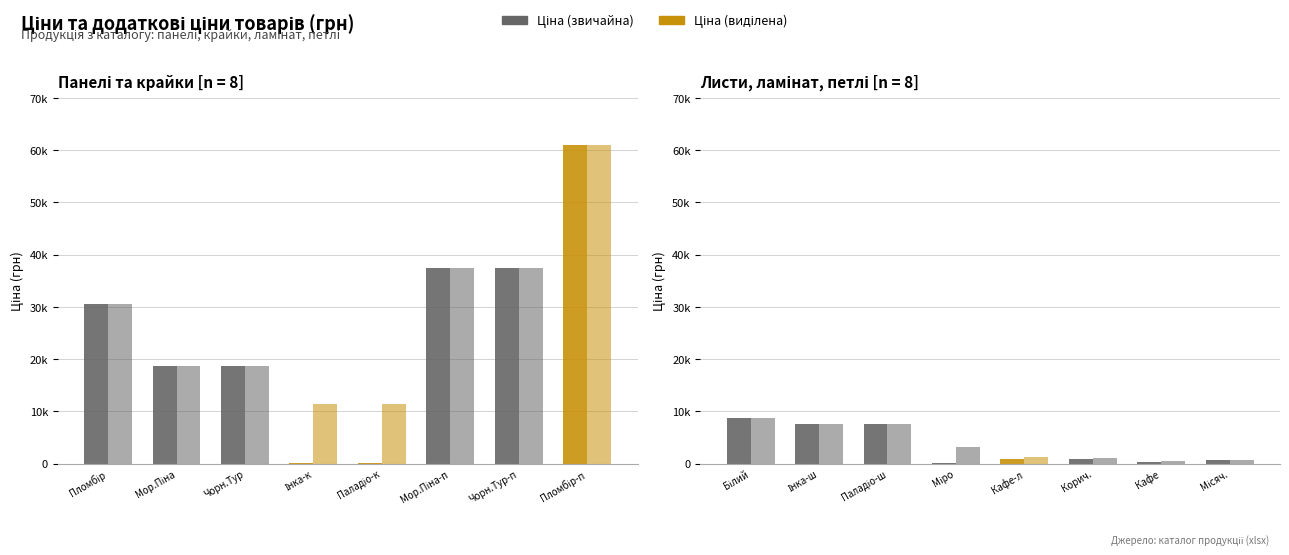

What is the smallest value displayed?

31.3